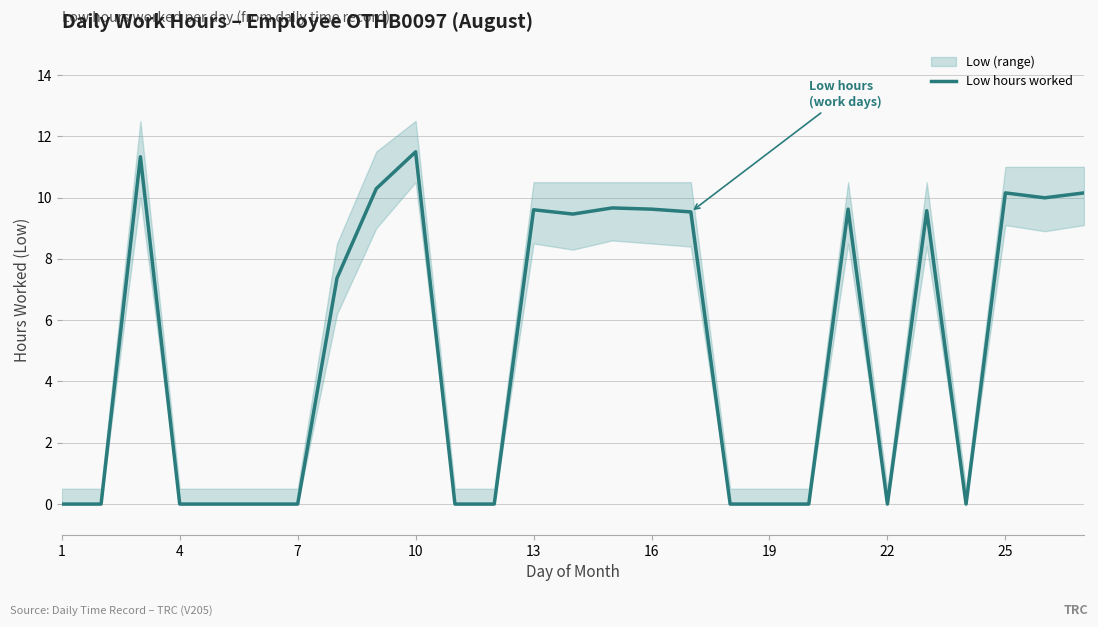

What is the value of the 13th point from the left?

9.6